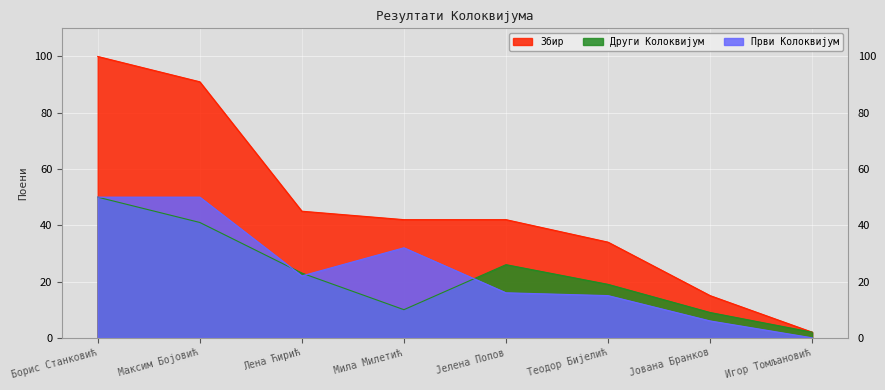

True or false: Први Колоквијум has a value of 31 at Борис Станковић.

False